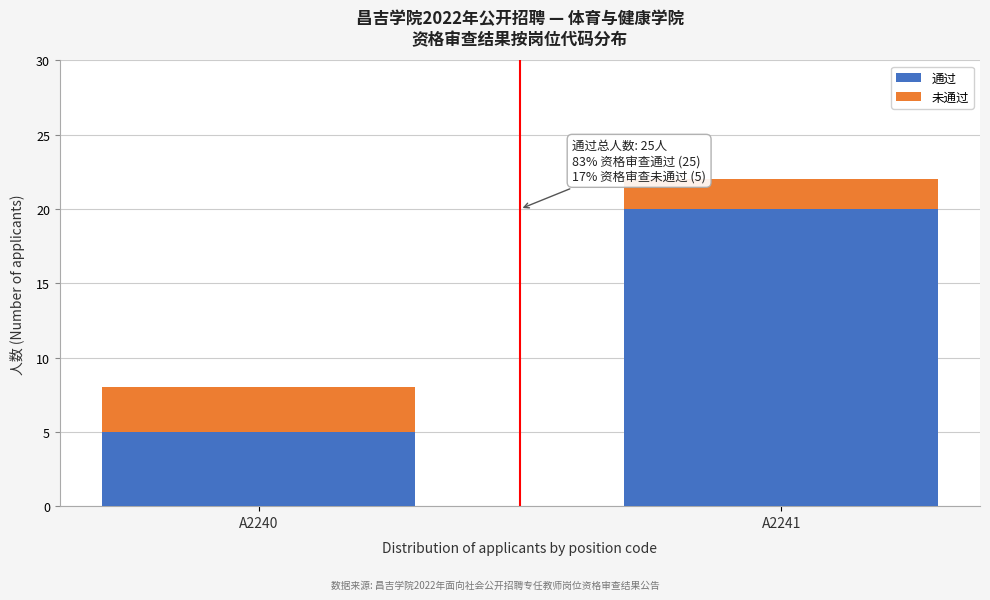

Reading left to right, list the values for the 通过 series.

5	20